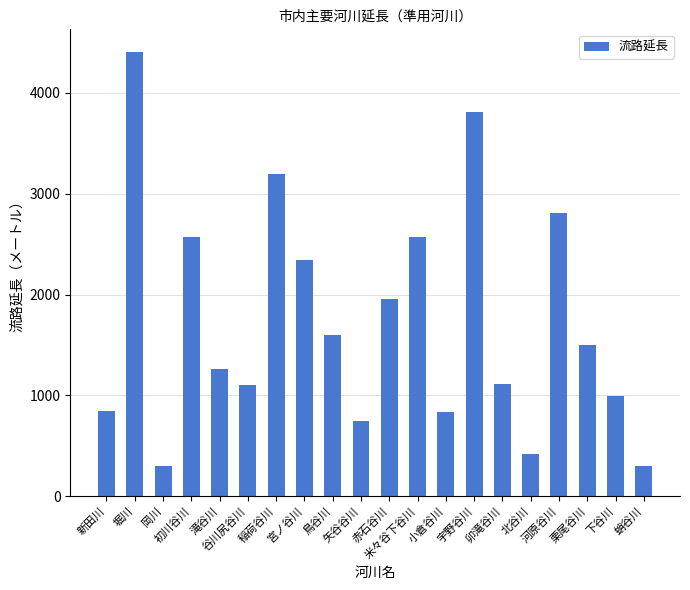

What is the value of the 15th bar from the left?

1110